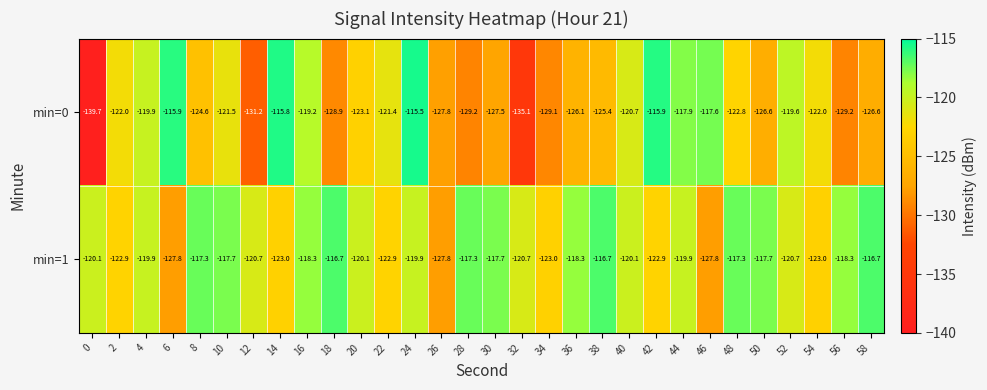

What is the total value across all series at 58?

-243.3